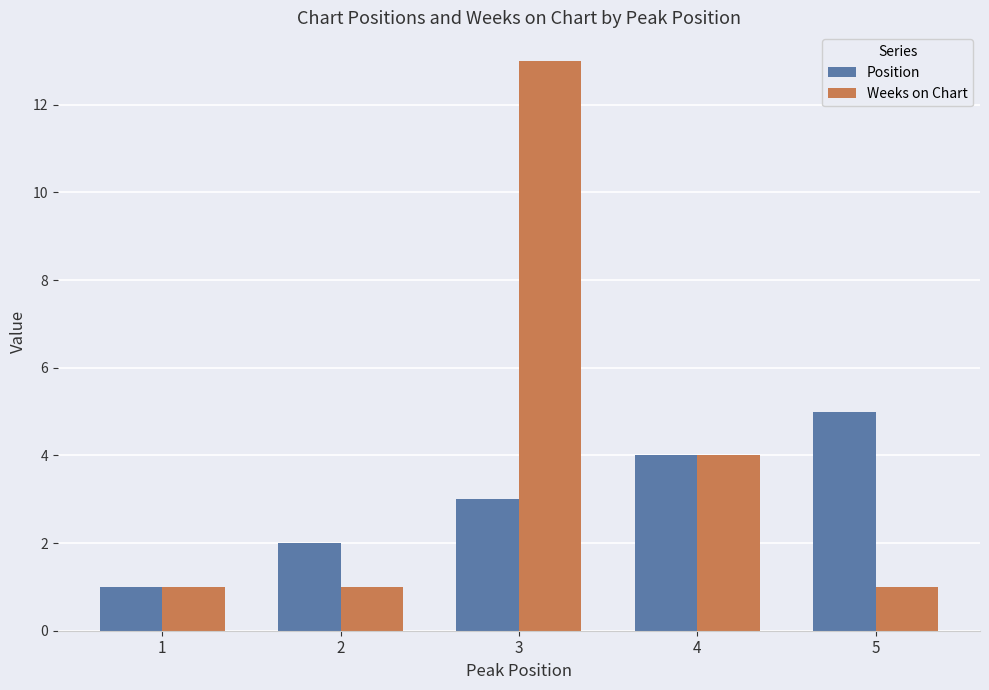

At how many categories does at least one series exceed 12?

1